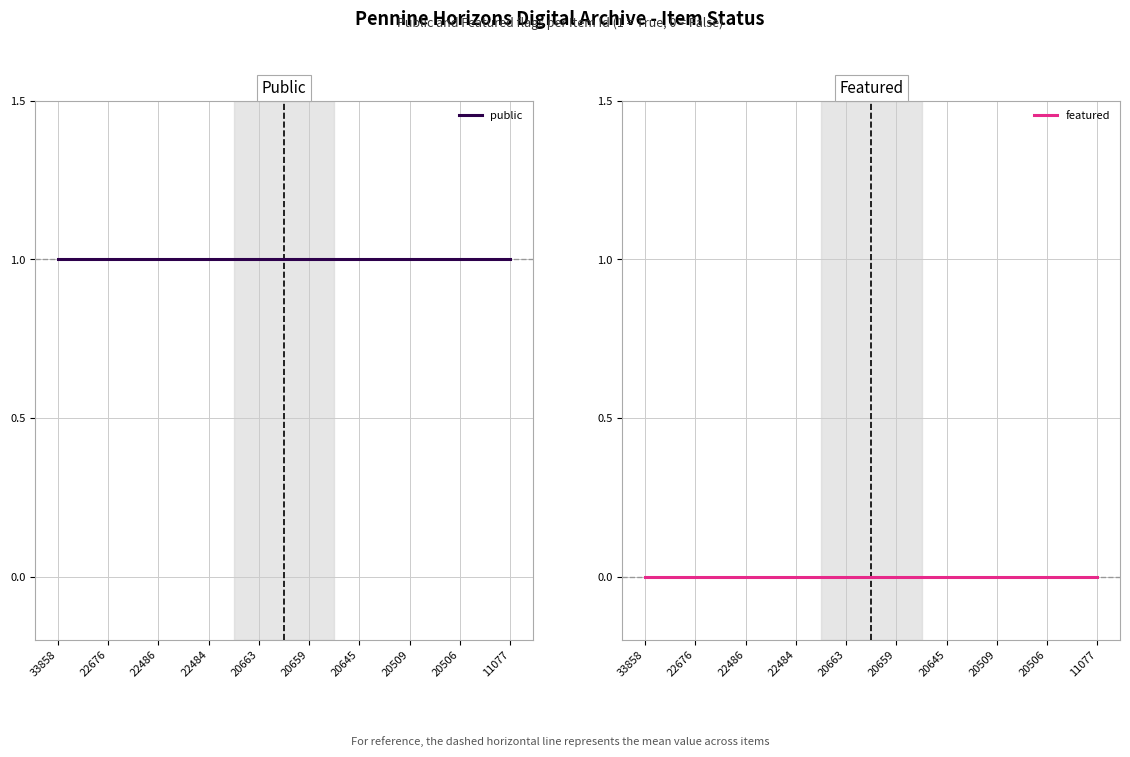

Which category has the lowest value in the featured series?

33858